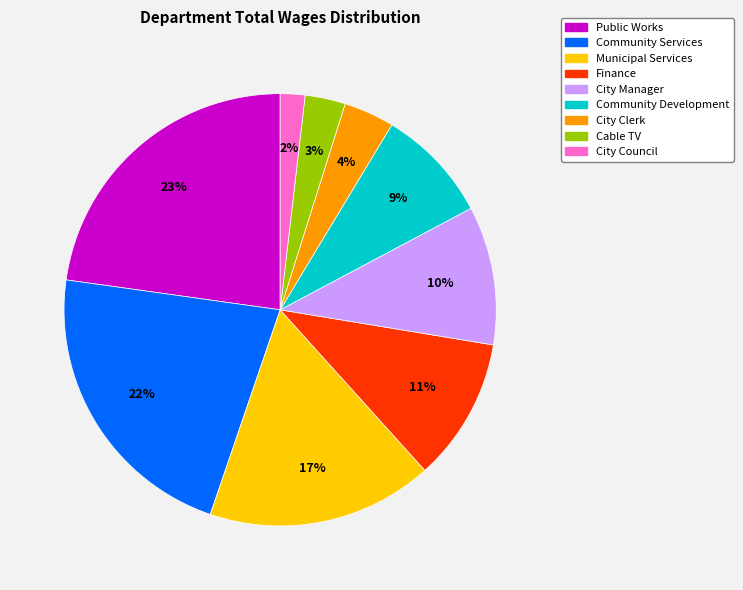

Which category has the smallest portion of the pie?

City Council